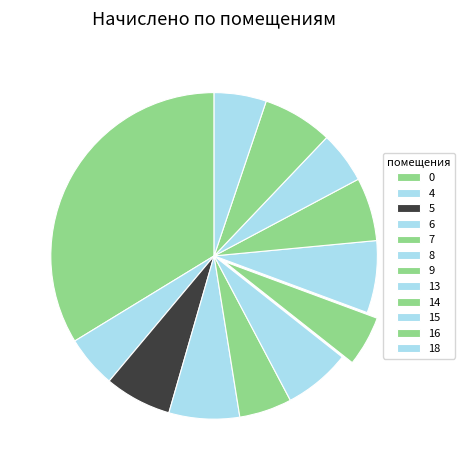

How many segments does this pie chart have?

12